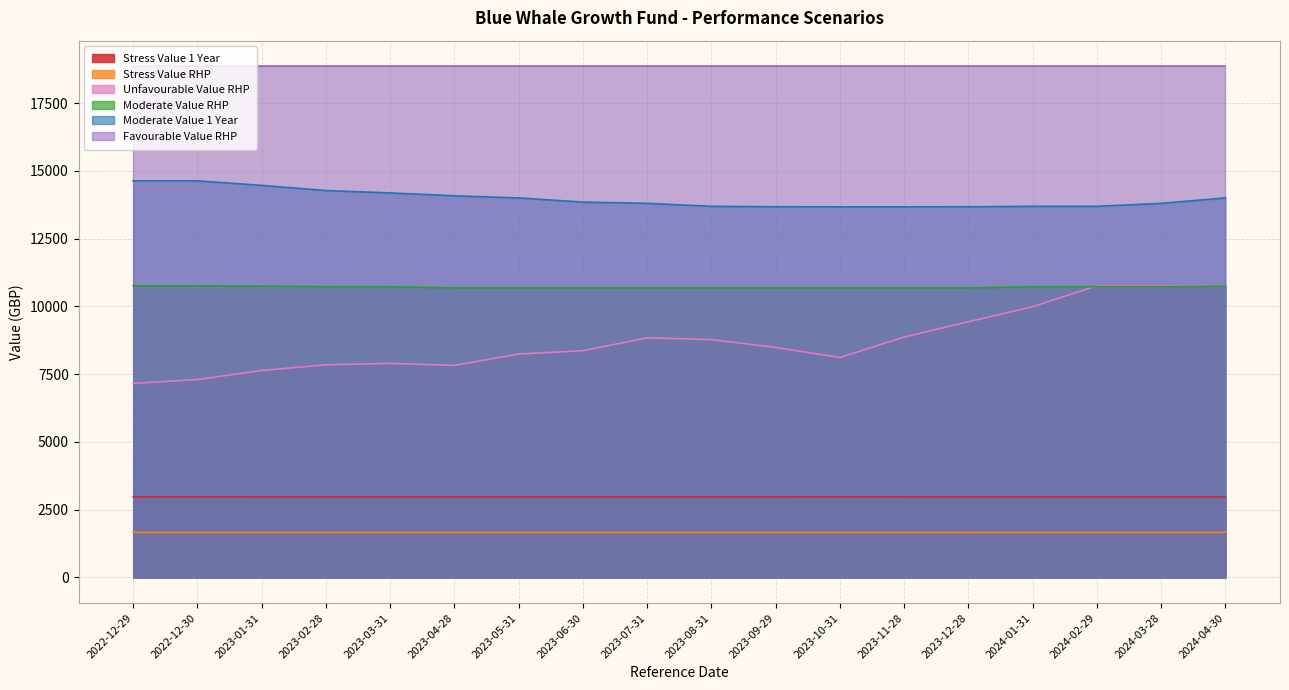

True or false: Moderate Value 1 Year and Unfavourable Value RHP cross at least once.

False